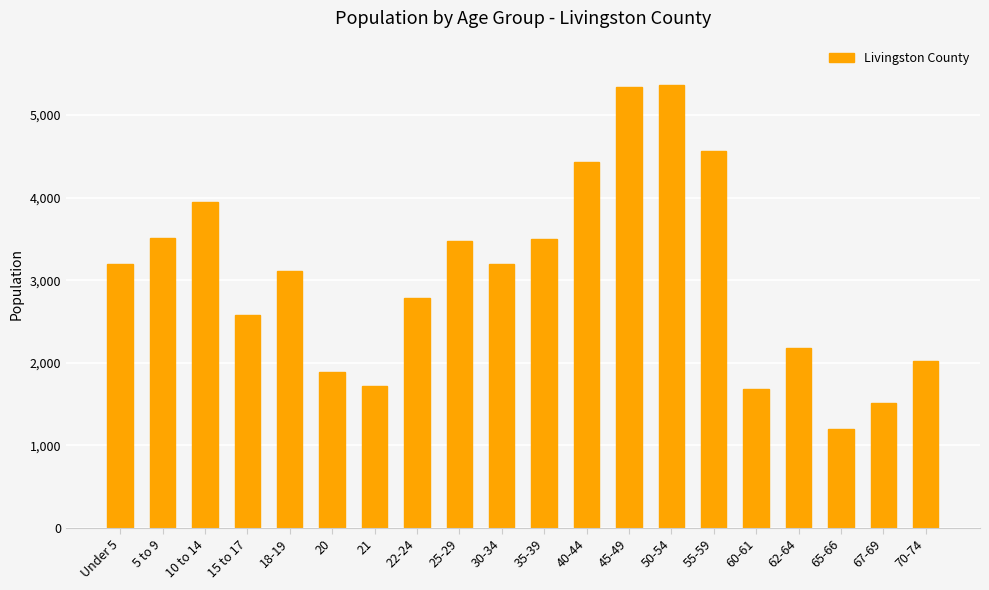

What position from the left is 21?

7